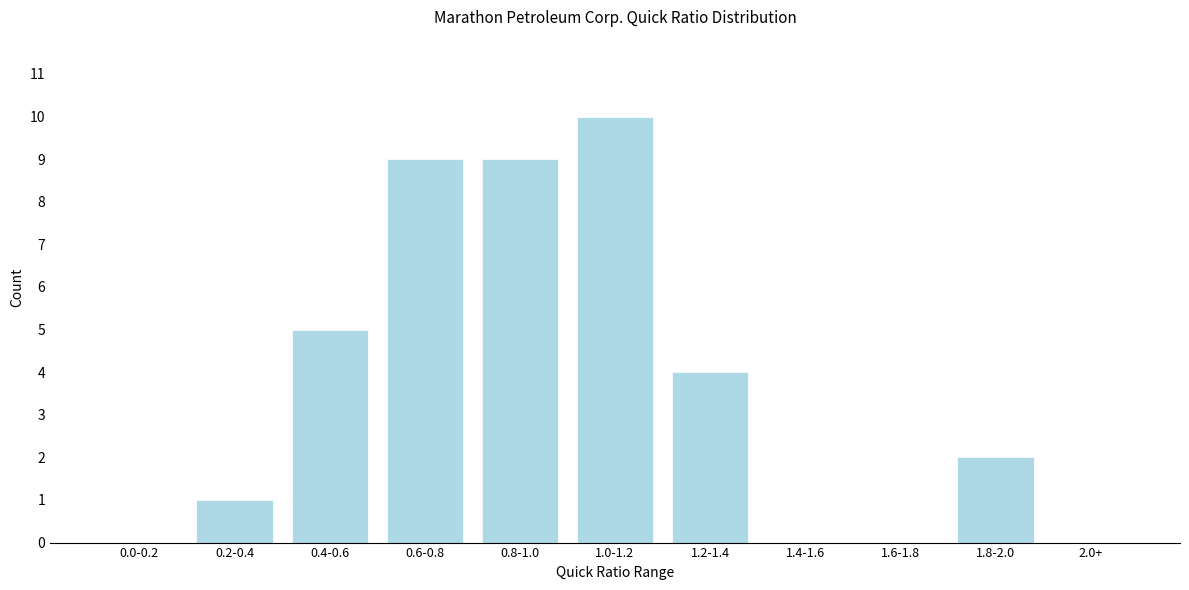

Reading left to right, extract all data points from this chart.

0.0-0.2=0	0.2-0.4=1	0.4-0.6=5	0.6-0.8=9	0.8-1.0=9	1.0-1.2=10	1.2-1.4=4	1.4-1.6=0	1.6-1.8=0	1.8-2.0=2	2.0+=0